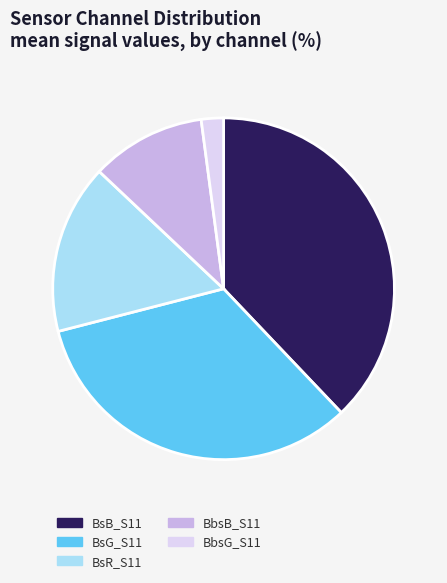

How many segments does this pie chart have?

5